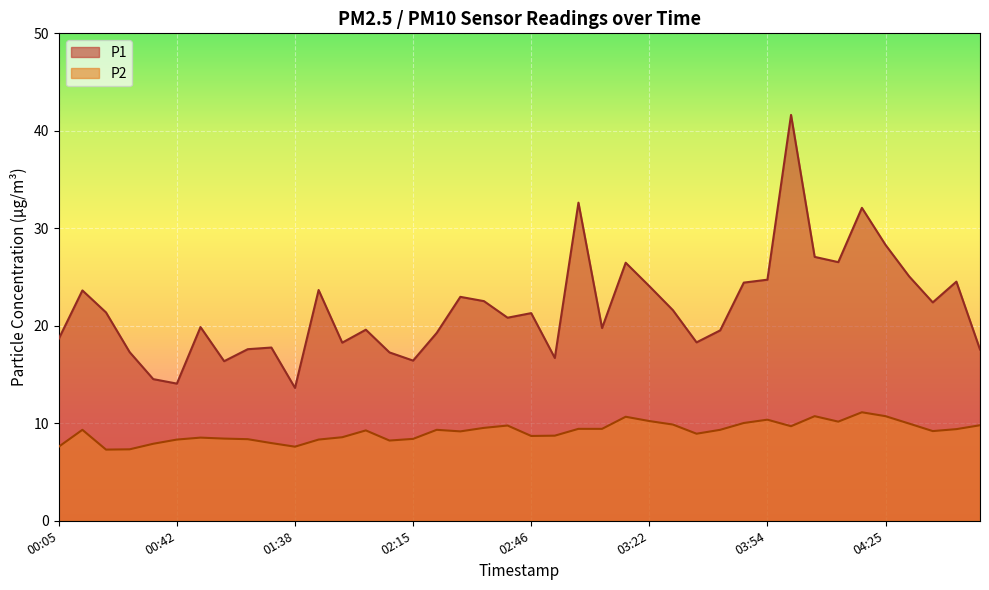

True or false: P2 and P1 intersect in this chart.

False